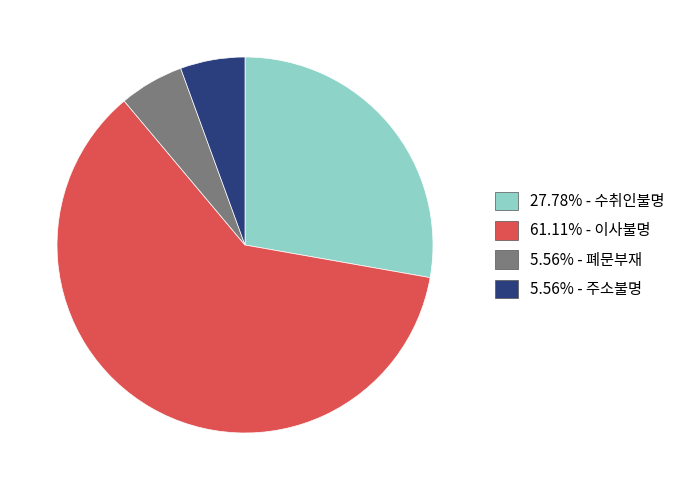

Is there a majority slice in this chart?

Yes